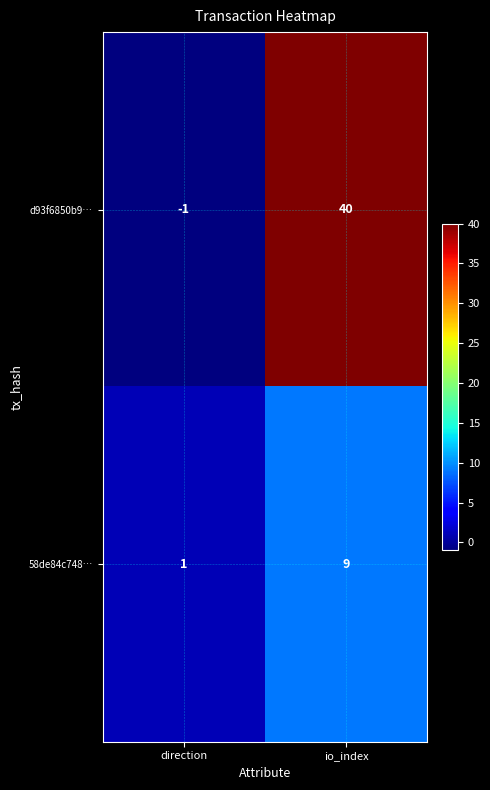

Reading left to right, what are all the values shown in this chart?

d93f6850b9…: -1	40
58de84c748…: 1	9